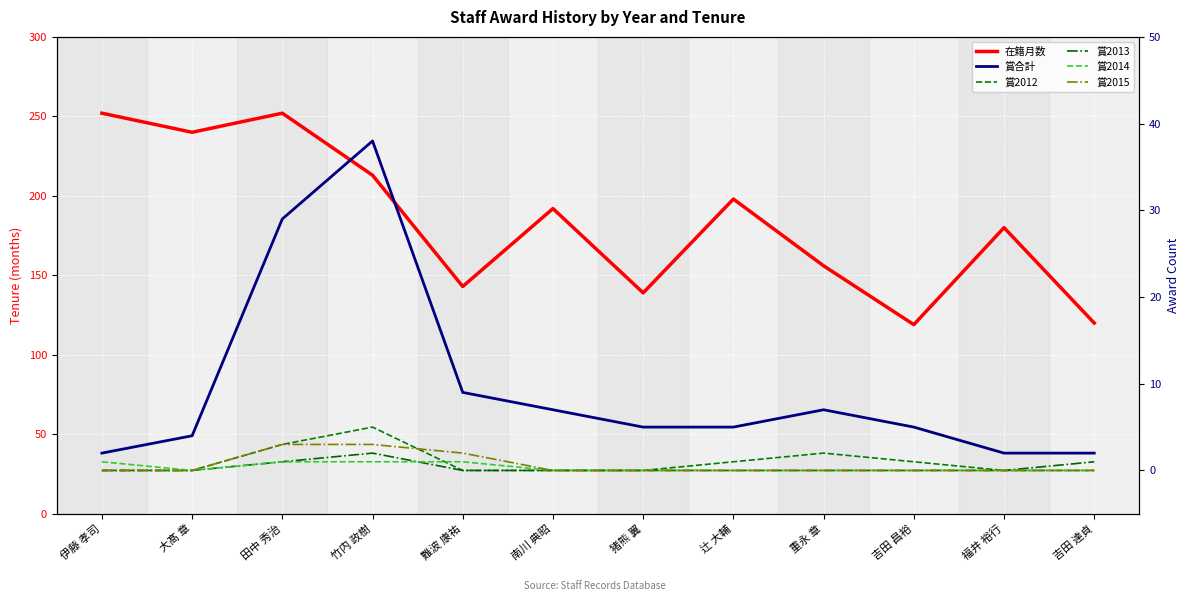

Reading left to right, list all the values displayed in this chart.

在籍月数: 伊藤 孝司=252	大髙 章=240	田中 秀治=252	竹内 政樹=213	難波 康祐=143	南川 典昭=192	猪熊 翼=139	辻 大輔=198	重永 章=156	吉田 昌裕=119	福井 裕行=180	吉田 達貞=120
賞合計: 伊藤 孝司=2	大髙 章=4	田中 秀治=29	竹内 政樹=38	難波 康祐=9	南川 典昭=7	猪熊 翼=5	辻 大輔=5	重永 章=7	吉田 昌裕=5	福井 裕行=2	吉田 達貞=2
賞2012: 伊藤 孝司=0	大髙 章=0	田中 秀治=3	竹内 政樹=5	難波 康祐=0	南川 典昭=0	猪熊 翼=0	辻 大輔=1	重永 章=2	吉田 昌裕=1	福井 裕行=0	吉田 達貞=0
賞2013: 伊藤 孝司=0	大髙 章=0	田中 秀治=1	竹内 政樹=2	難波 康祐=0	南川 典昭=0	猪熊 翼=0	辻 大輔=0	重永 章=0	吉田 昌裕=0	福井 裕行=0	吉田 達貞=1
賞2014: 伊藤 孝司=1	大髙 章=0	田中 秀治=1	竹内 政樹=1	難波 康祐=1	南川 典昭=0	猪熊 翼=0	辻 大輔=0	重永 章=0	吉田 昌裕=0	福井 裕行=0	吉田 達貞=0
賞2015: 伊藤 孝司=0	大髙 章=0	田中 秀治=3	竹内 政樹=3	難波 康祐=2	南川 典昭=0	猪熊 翼=0	辻 大輔=0	重永 章=0	吉田 昌裕=0	福井 裕行=0	吉田 達貞=0